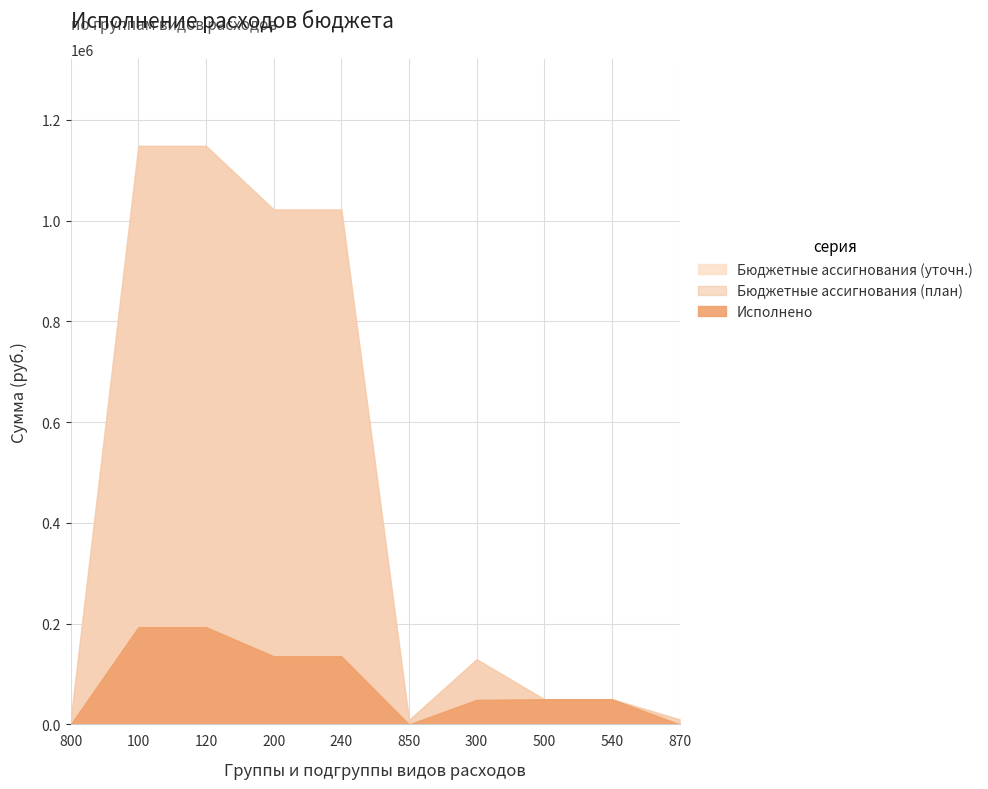

What is the sum of the Бюджетные ассигнования (план) values at 500 and 800?

60000.0